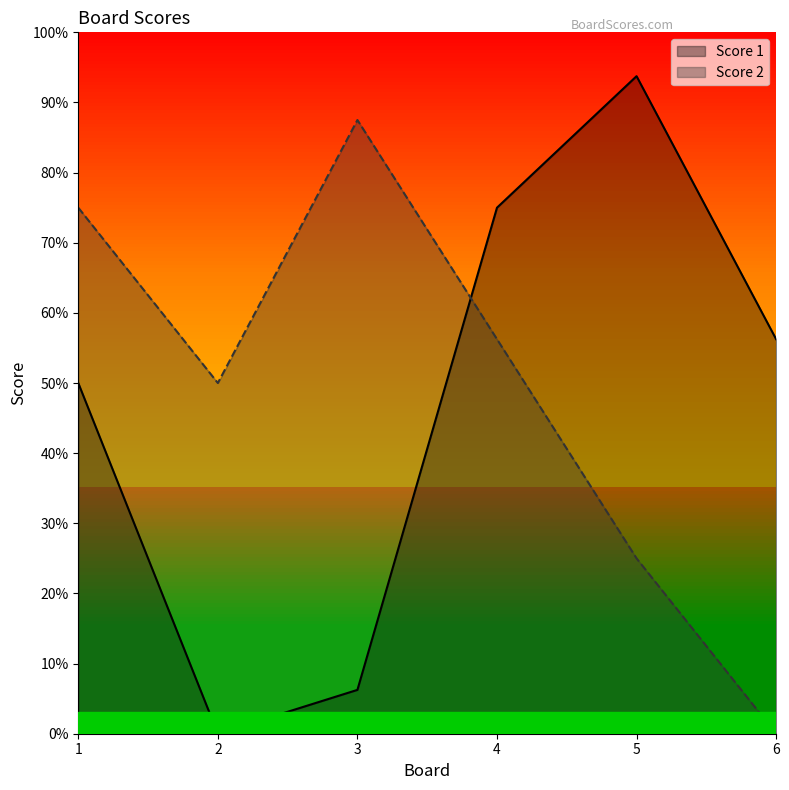

Reading left to right, transcribe all the data shown in this chart.

Score 1: 8	0	1	12	15	9
Score 2: 12	8	14	9	4	0